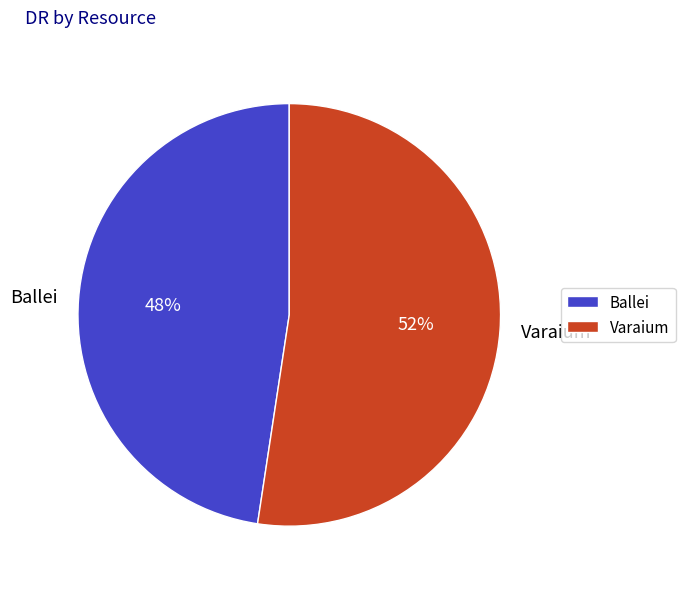

Is it true that Varaium is 40% of the pie?

False